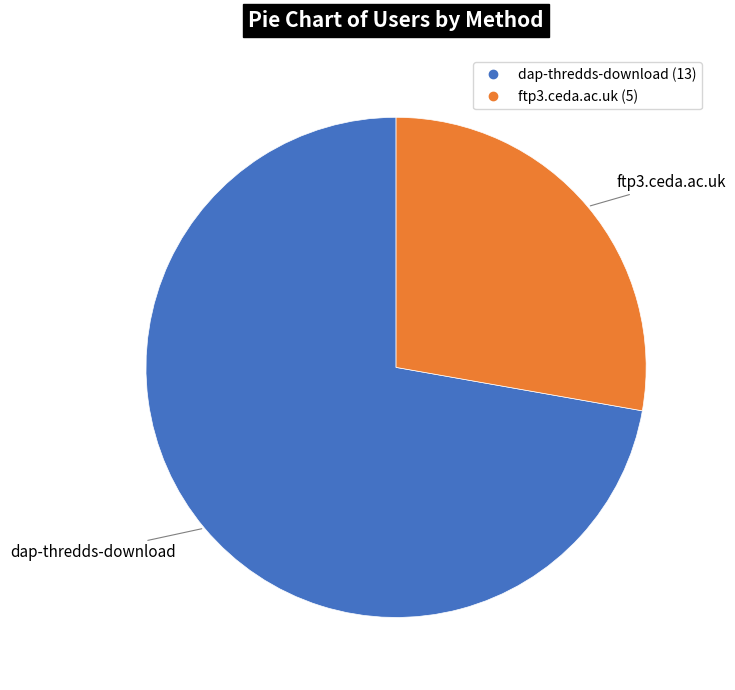

True or false: dap-thredds-download accounts for 72% of the total.

True